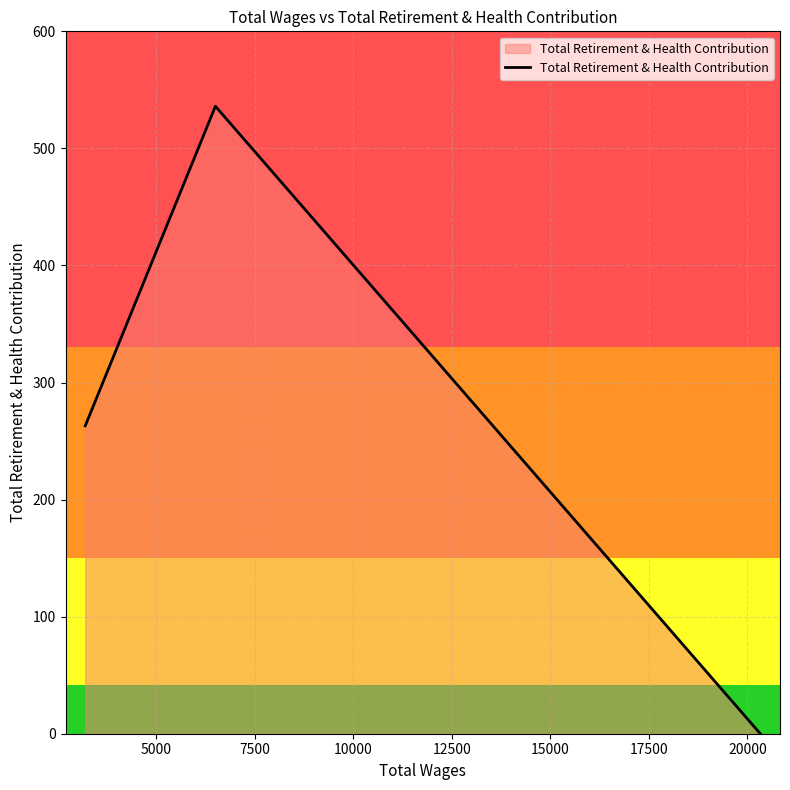

What is the difference between the maximum and minimum values?

536